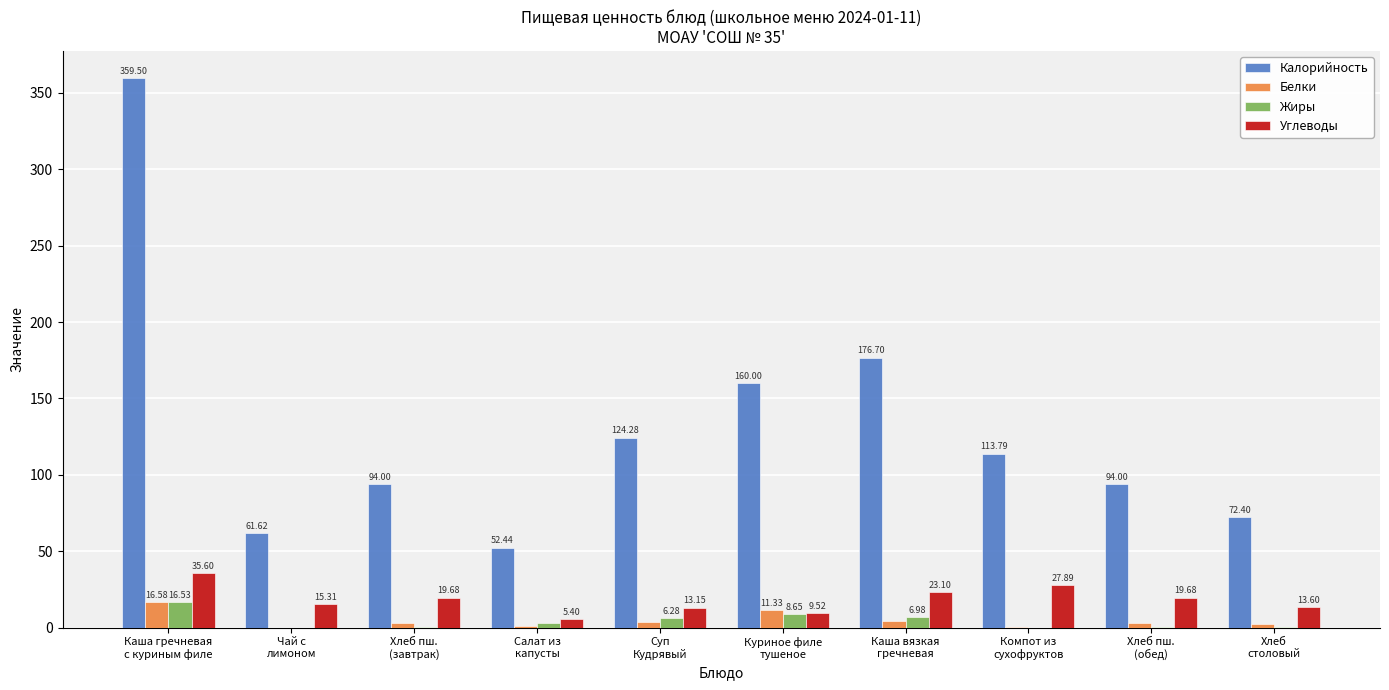

Which series has the largest total across all categories?

Калорийность